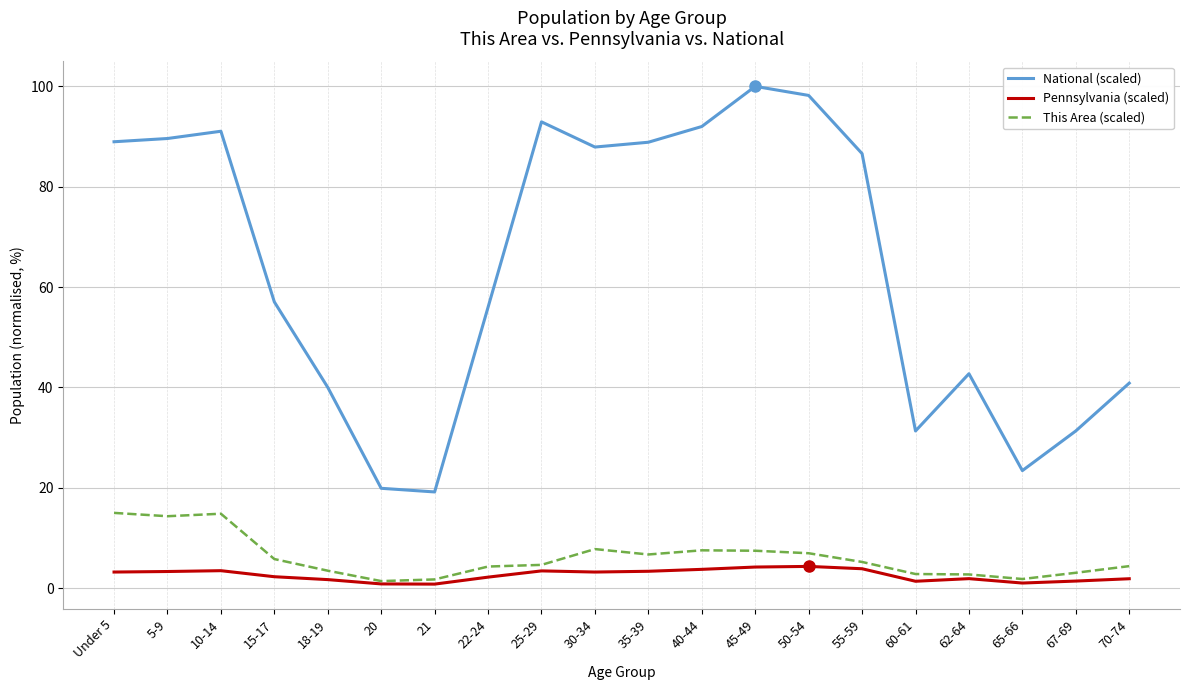

True or false: National (scaled) and Pennsylvania (scaled) intersect in this chart.

False